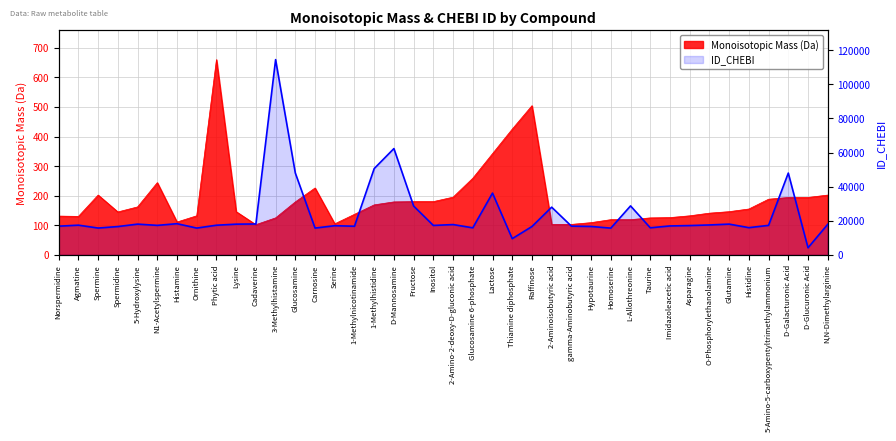

What is the label of the 35th point from the right?

N1-Acetylspermine